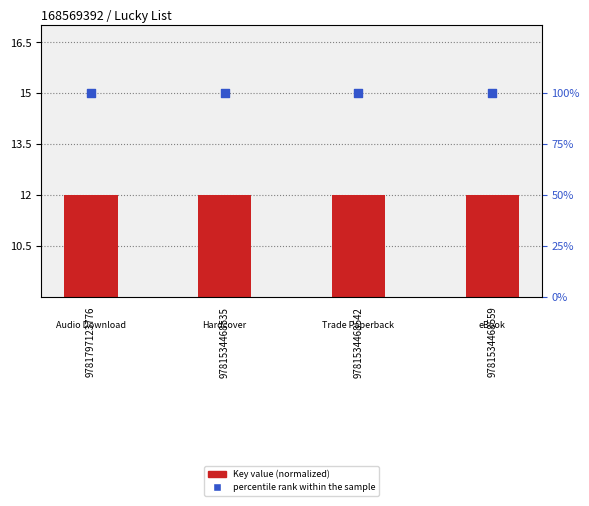

What is the total value across all series at 9781534468559?

112